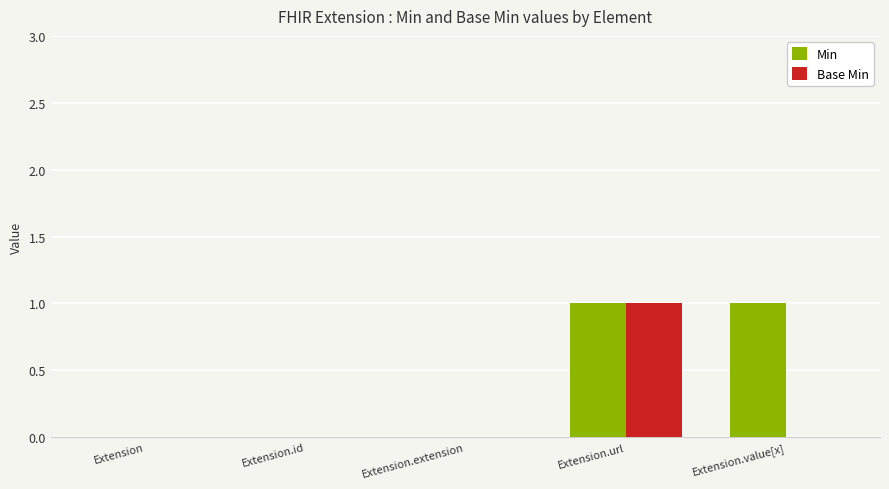

Which series changed the most between Extension.id and Extension.value[x]?

Min